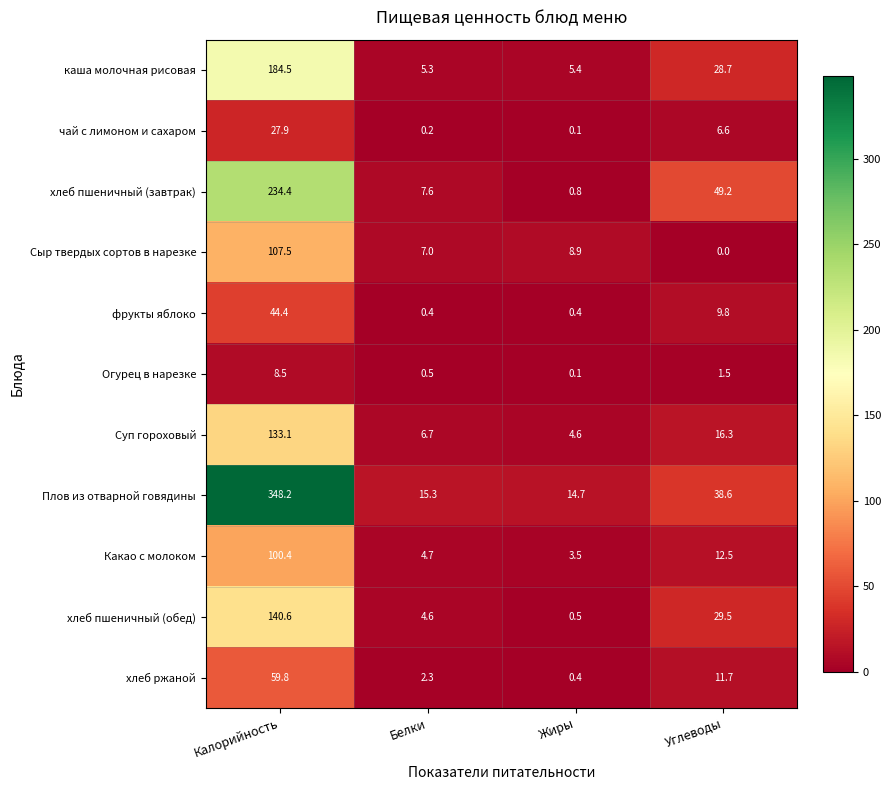

What is the difference between the maximum and minimum values in the хлеб пшеничный (обед) series?

140.1